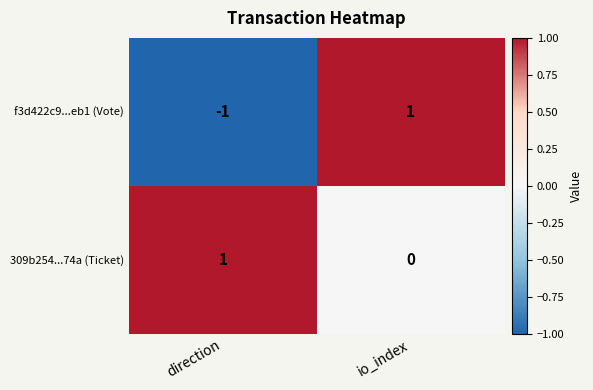

Reading left to right, extract all data points from this chart.

f3d422c9...eb1 (Vote): direction=-1	io_index=1
309b254...74a (Ticket): direction=1	io_index=0